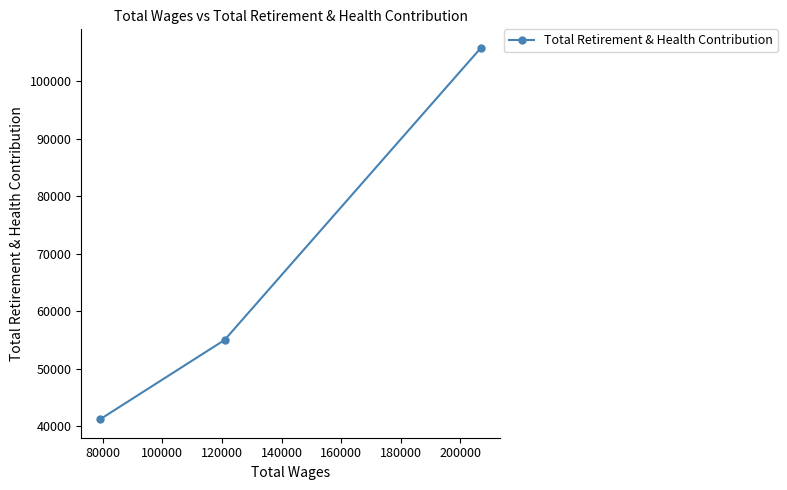

What is the greatest value displayed?

105784